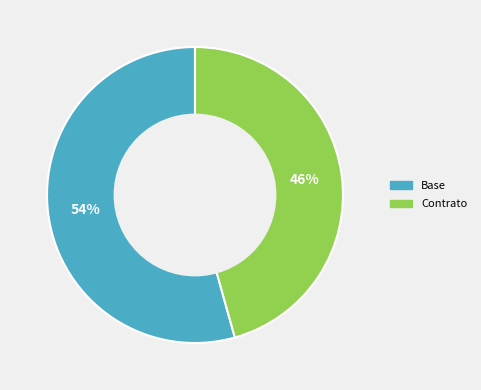

The Base slice represents 43% of the pie. True or false?

False